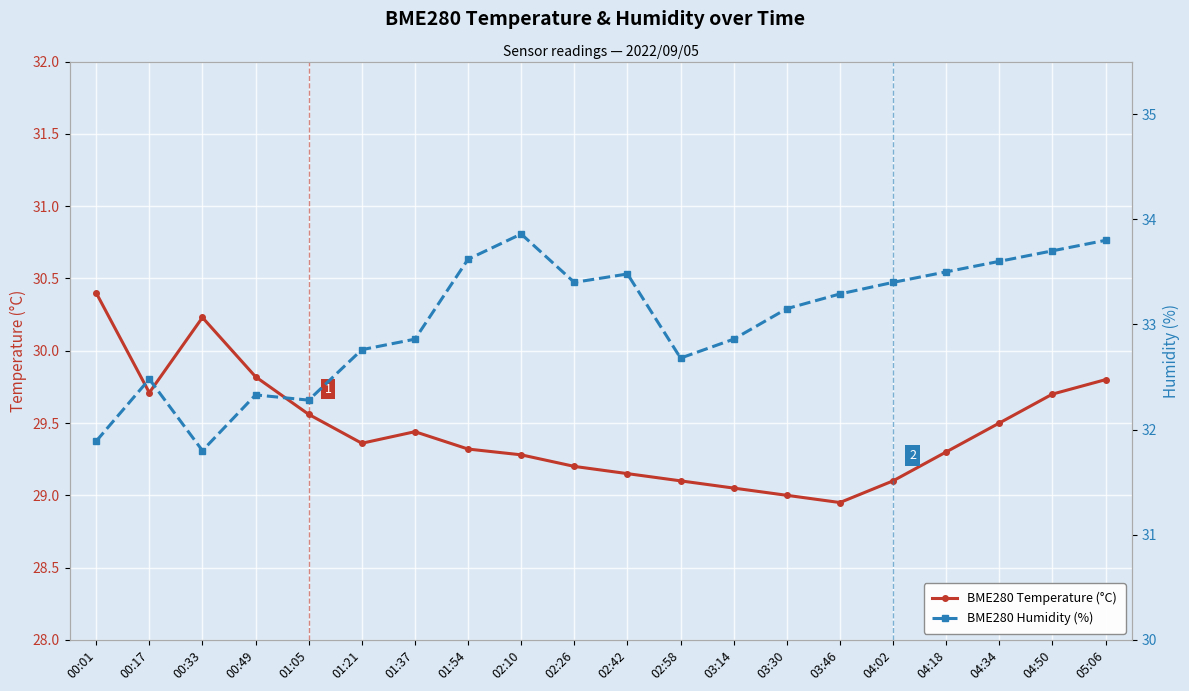

Does the chart display data point markers on the line(s)?

Yes